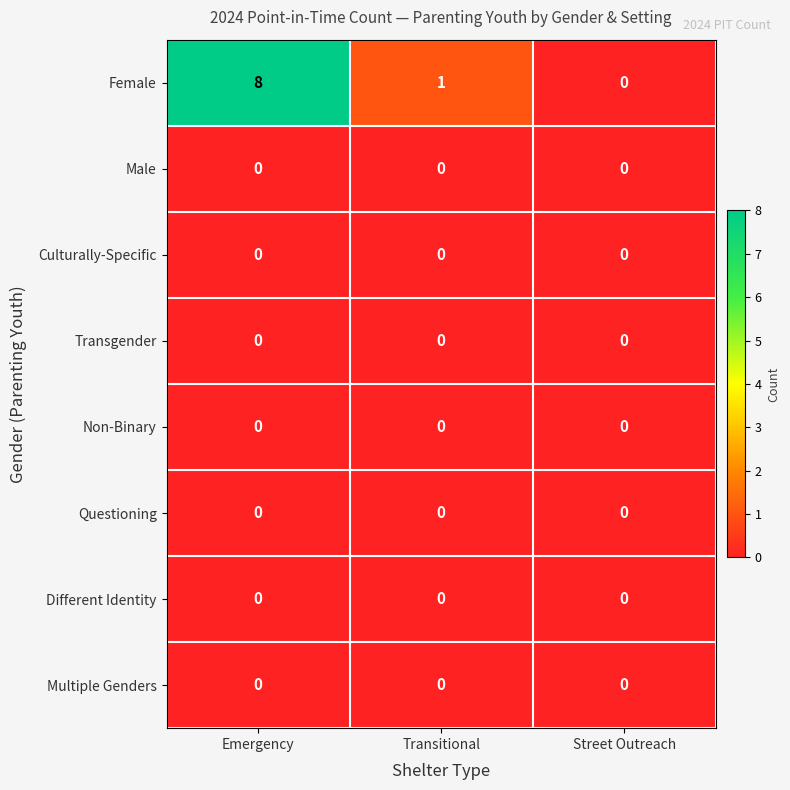

How many categories are shown in the chart?

3